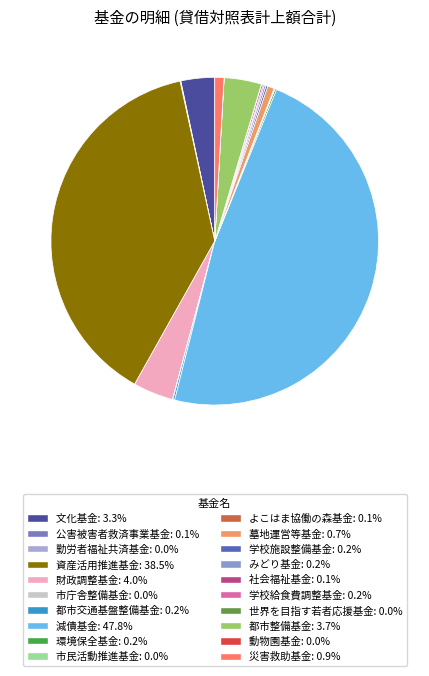

What is the change in value from 文化基金 to 災害救助基金?

-6920